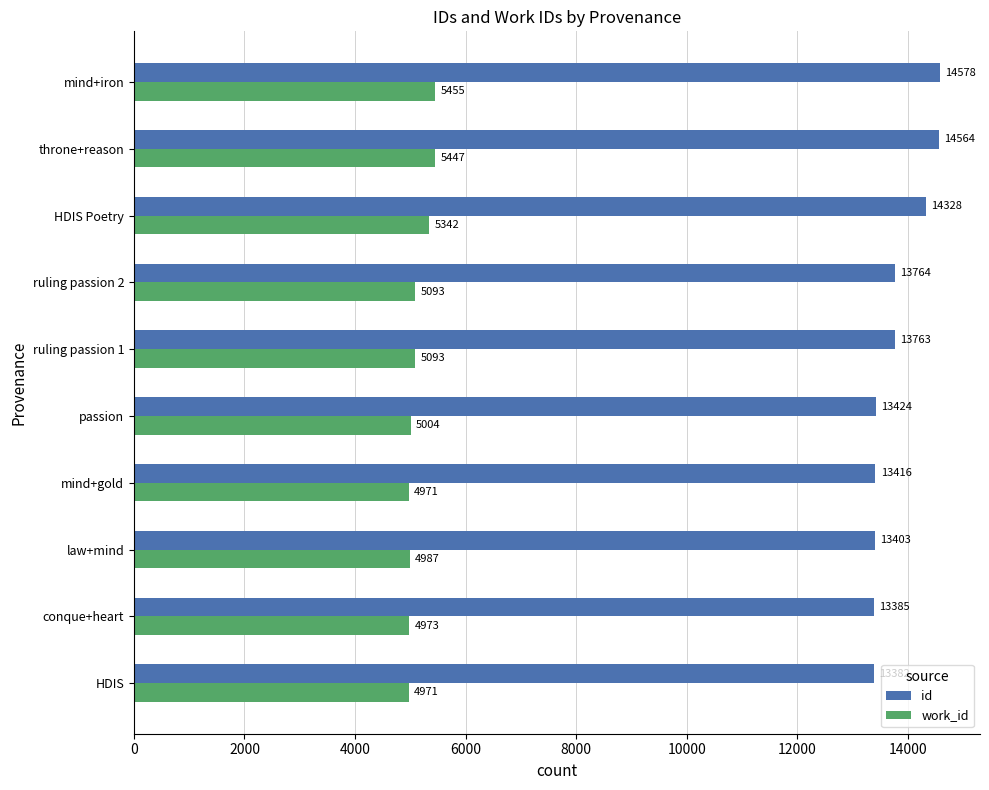

What value does the id series have at conque+heart?

13385